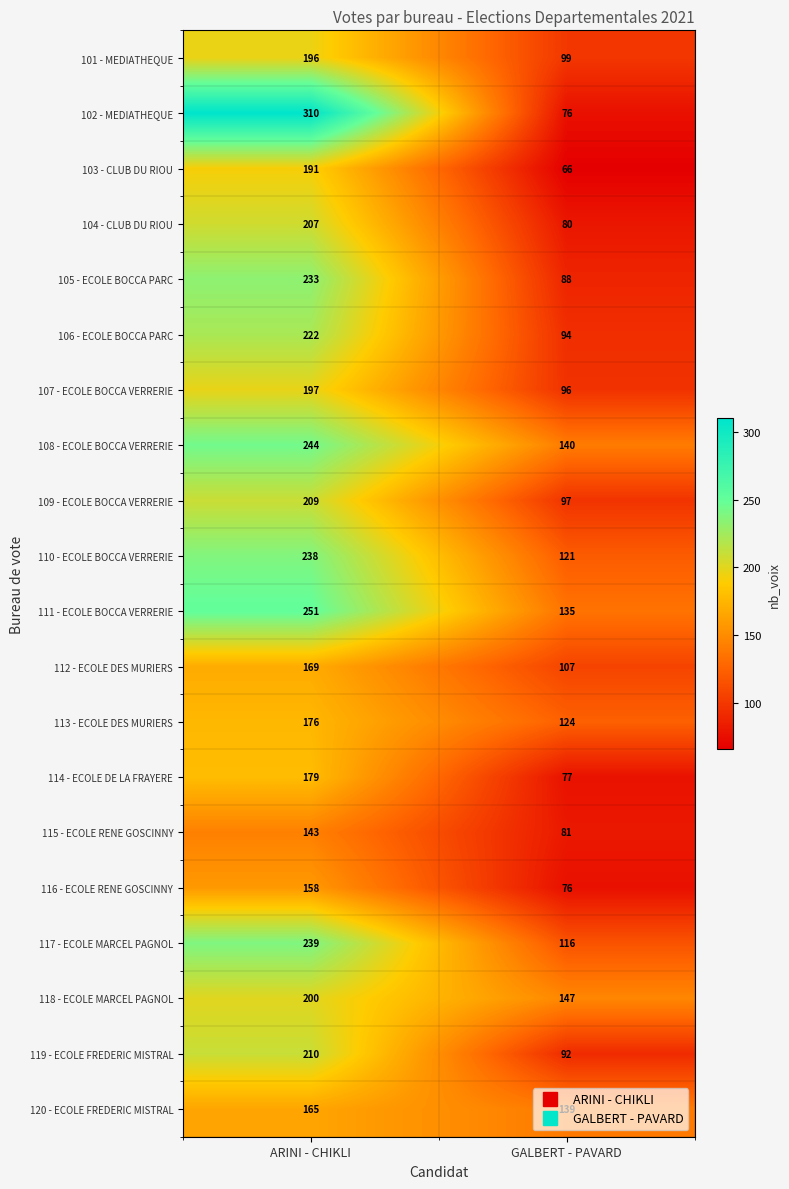

What is the difference between the maximum and minimum values in the 102 - MEDIATHEQUE series?

234